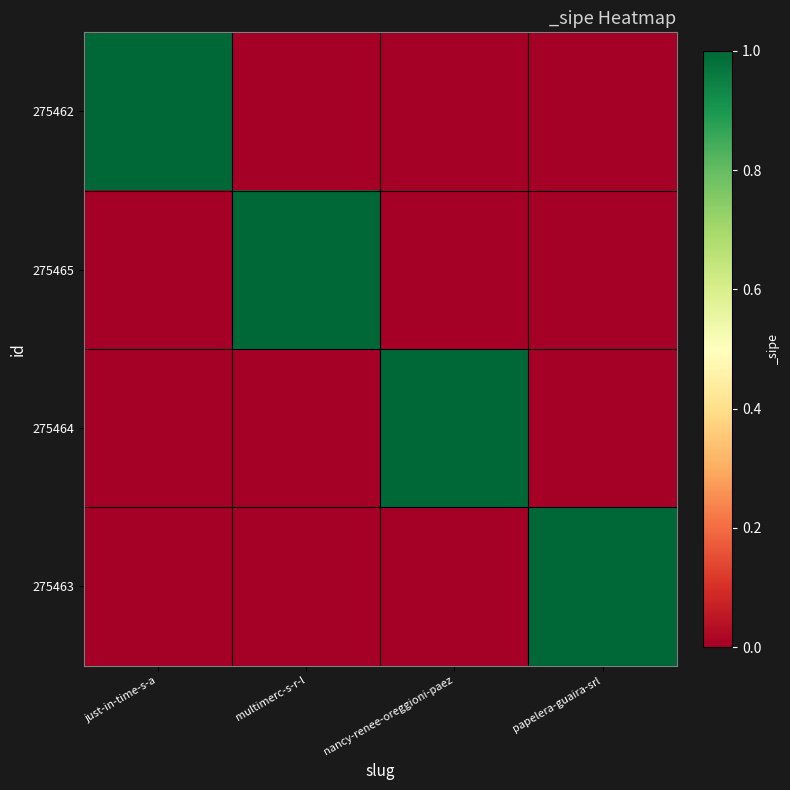

At how many categories does at least one series exceed 0?

4